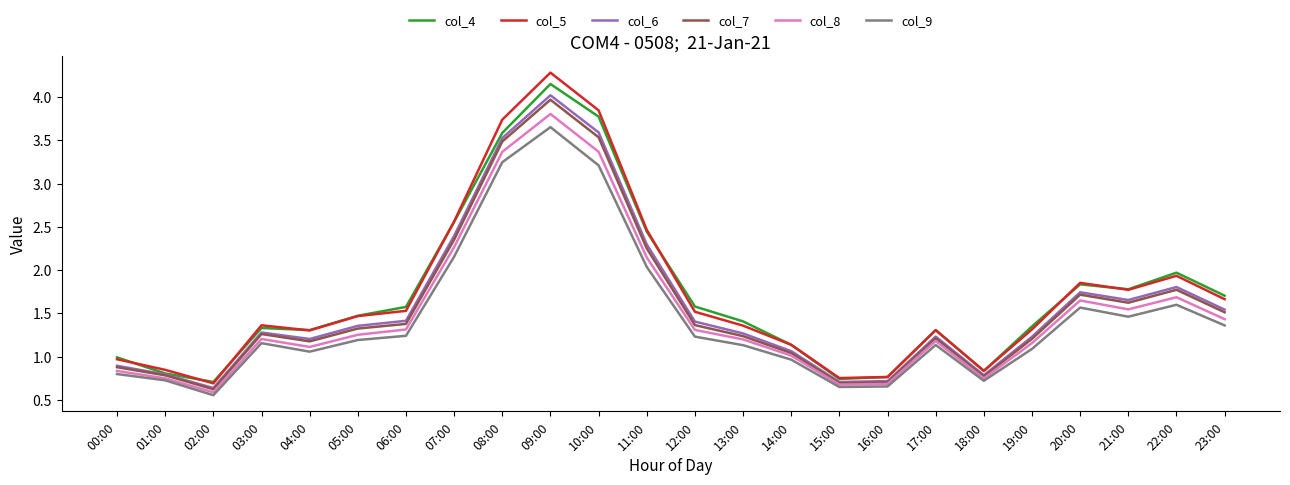

What is the sum of all col_6 values?

38.6